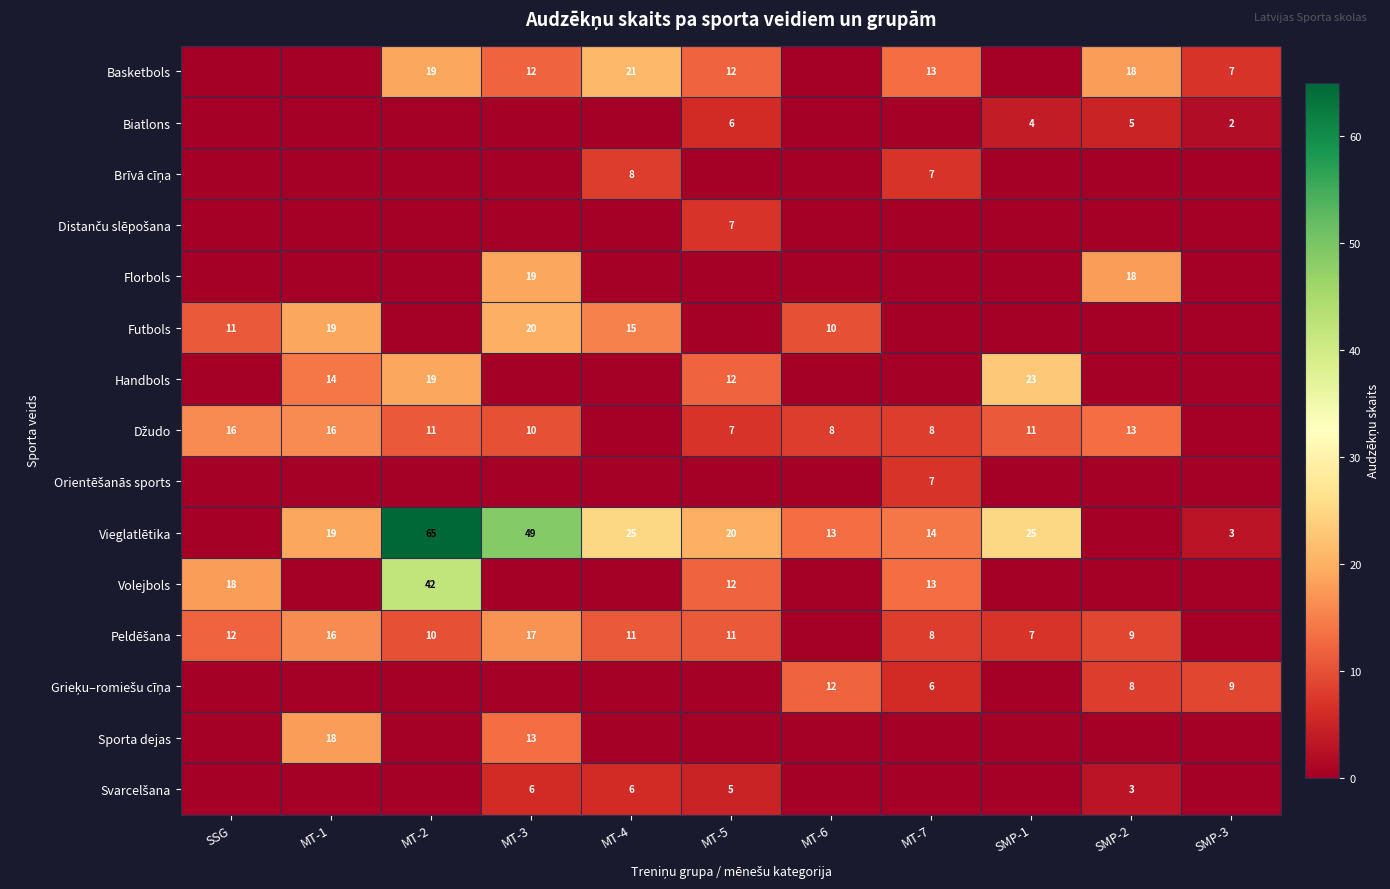

The value of Vieglatlētika at SMP-3 is 3. True or false?

True